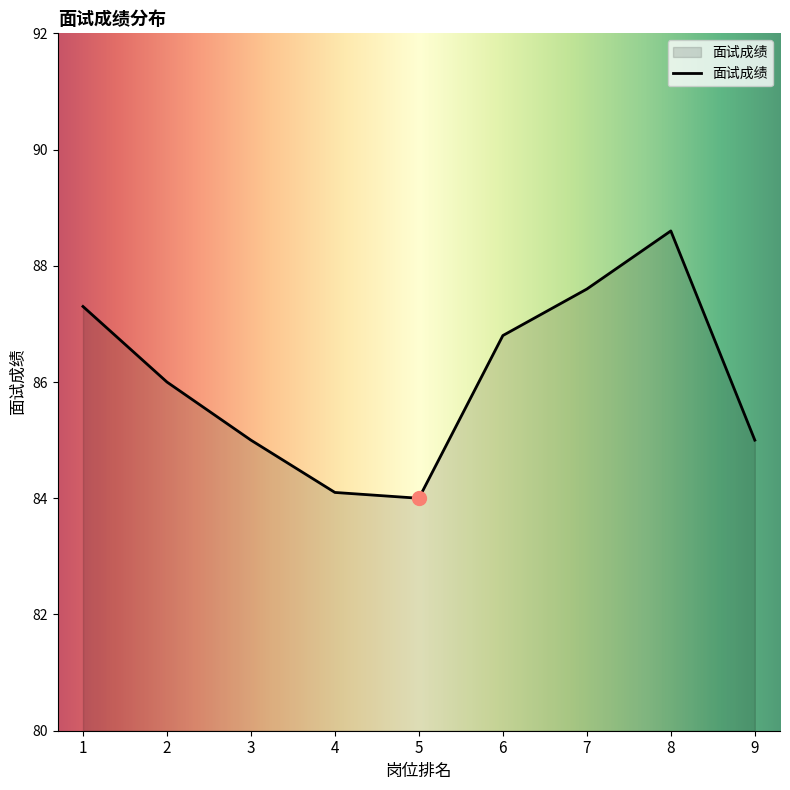

What is the smallest value displayed?

84.0